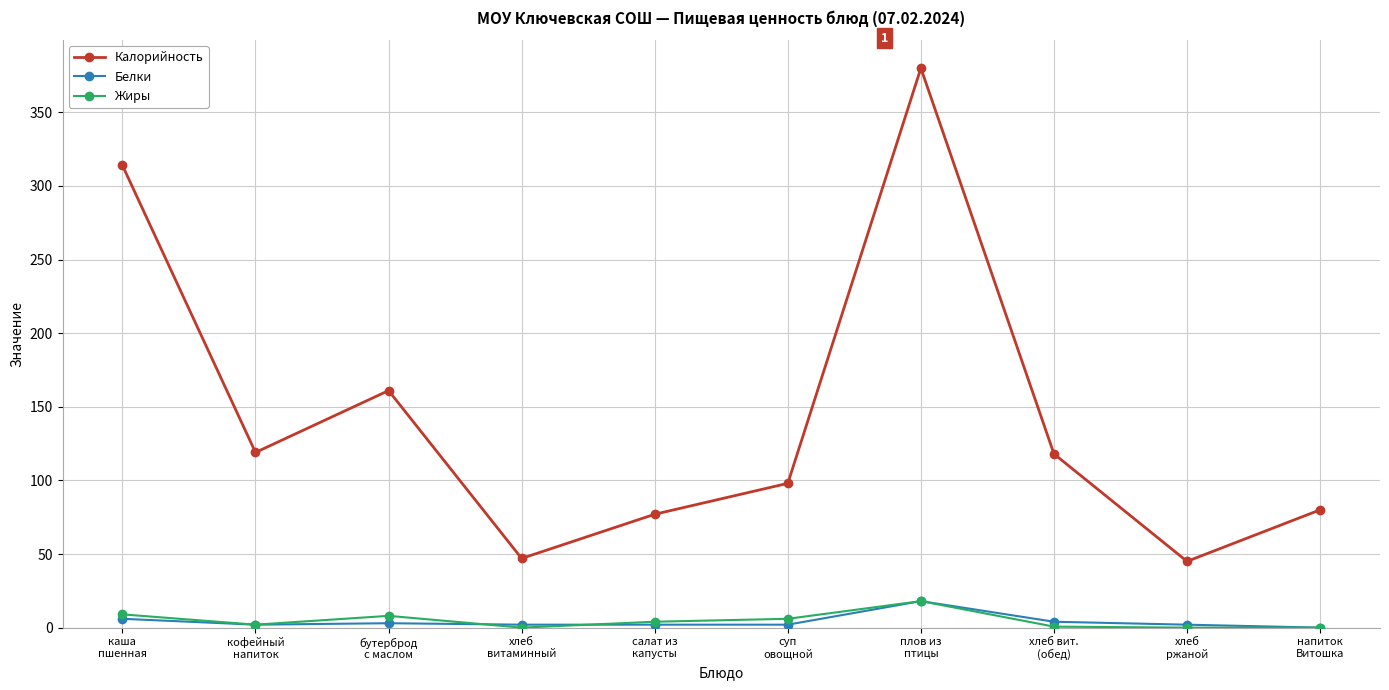

True or false: Белки has more than 0 points higher than both neighbors.

True